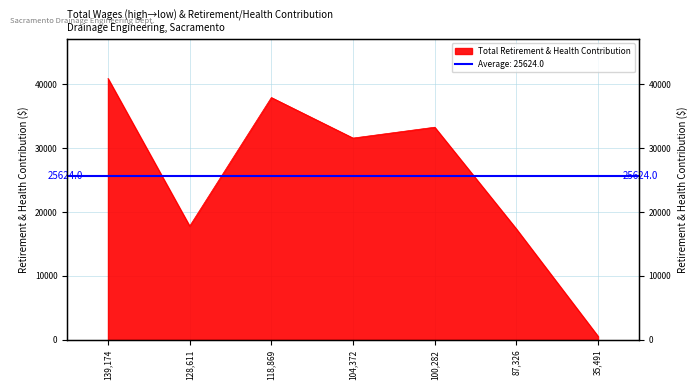

What is the average value?

25624